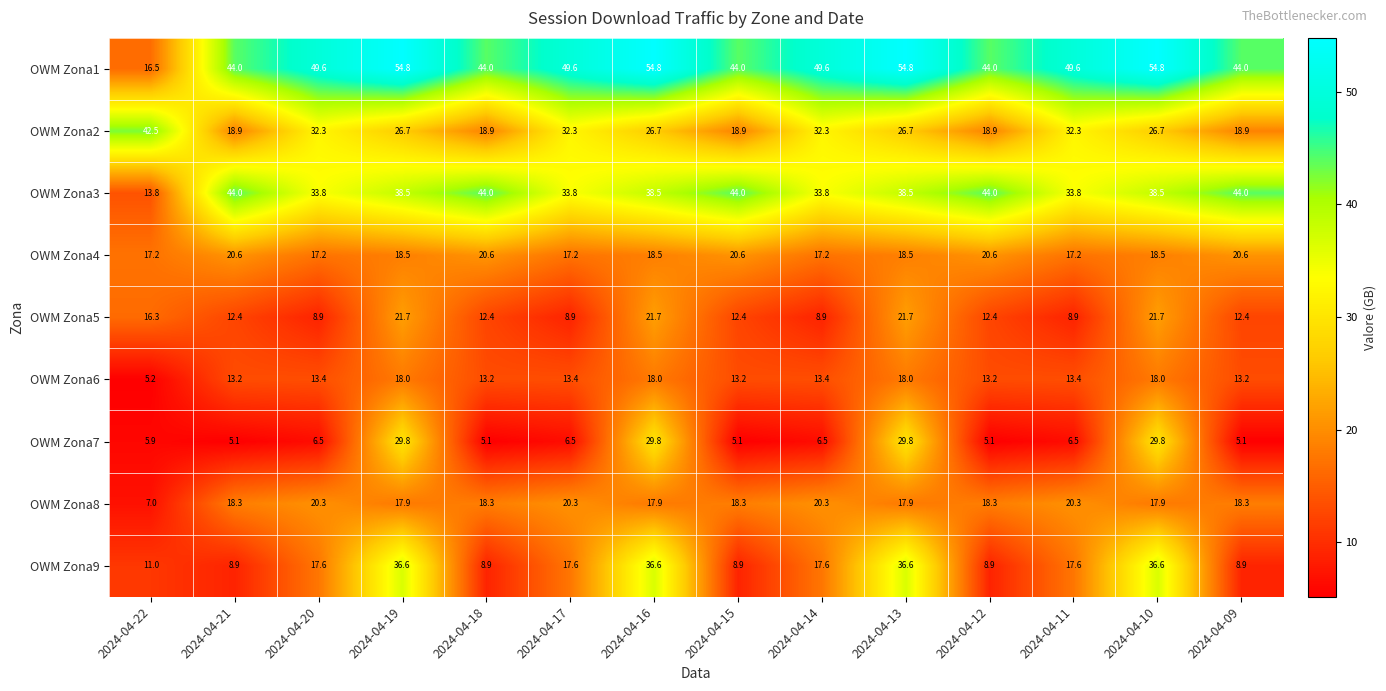

True or false: OWM Zona1 has a value of 49.6 at 2024-04-14.

True